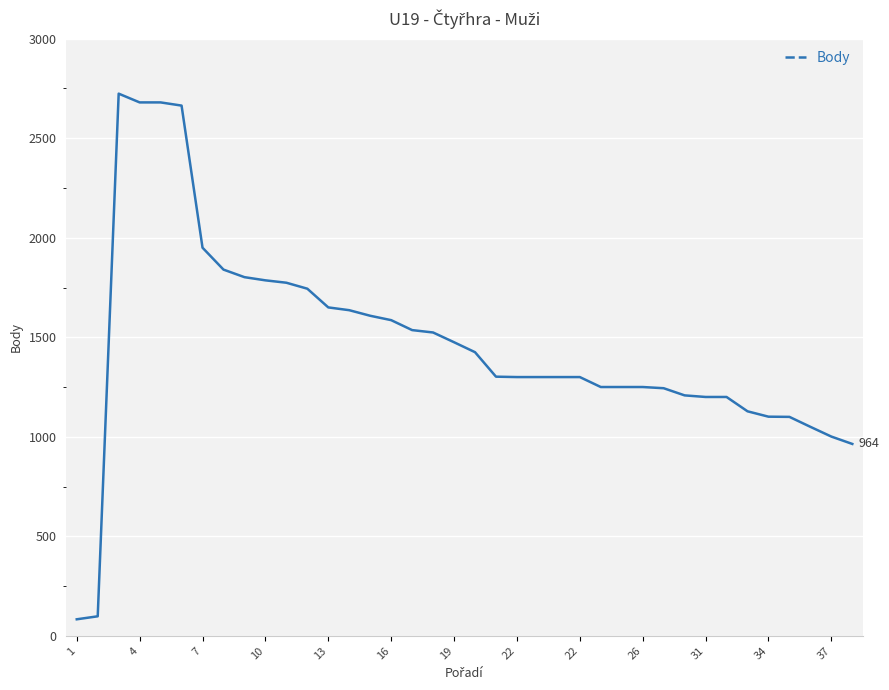

What is the maximum value shown in the chart?

2724